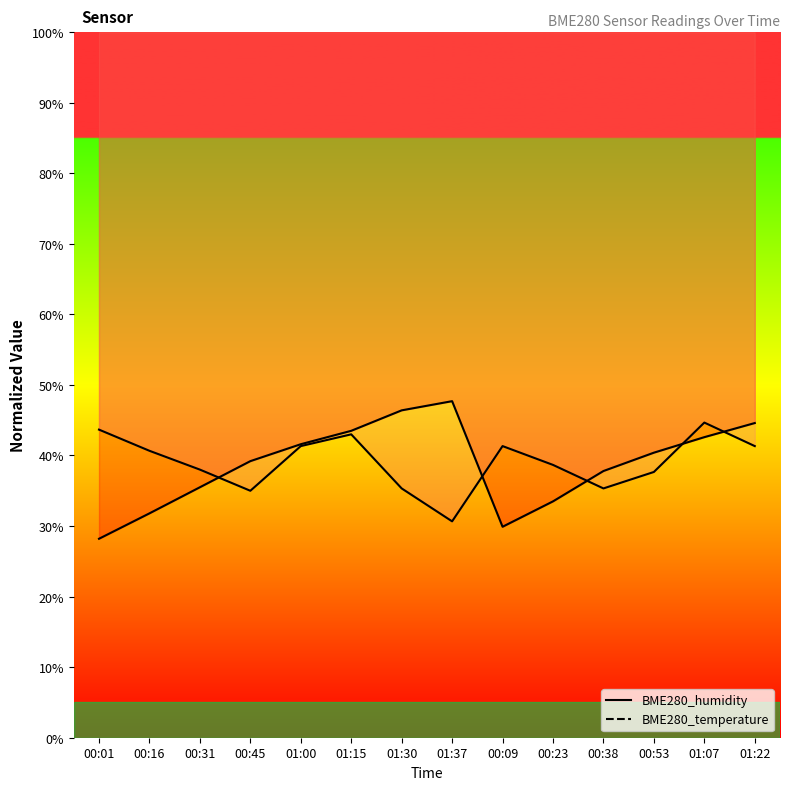

Does the chart display data point markers on the line(s)?

No